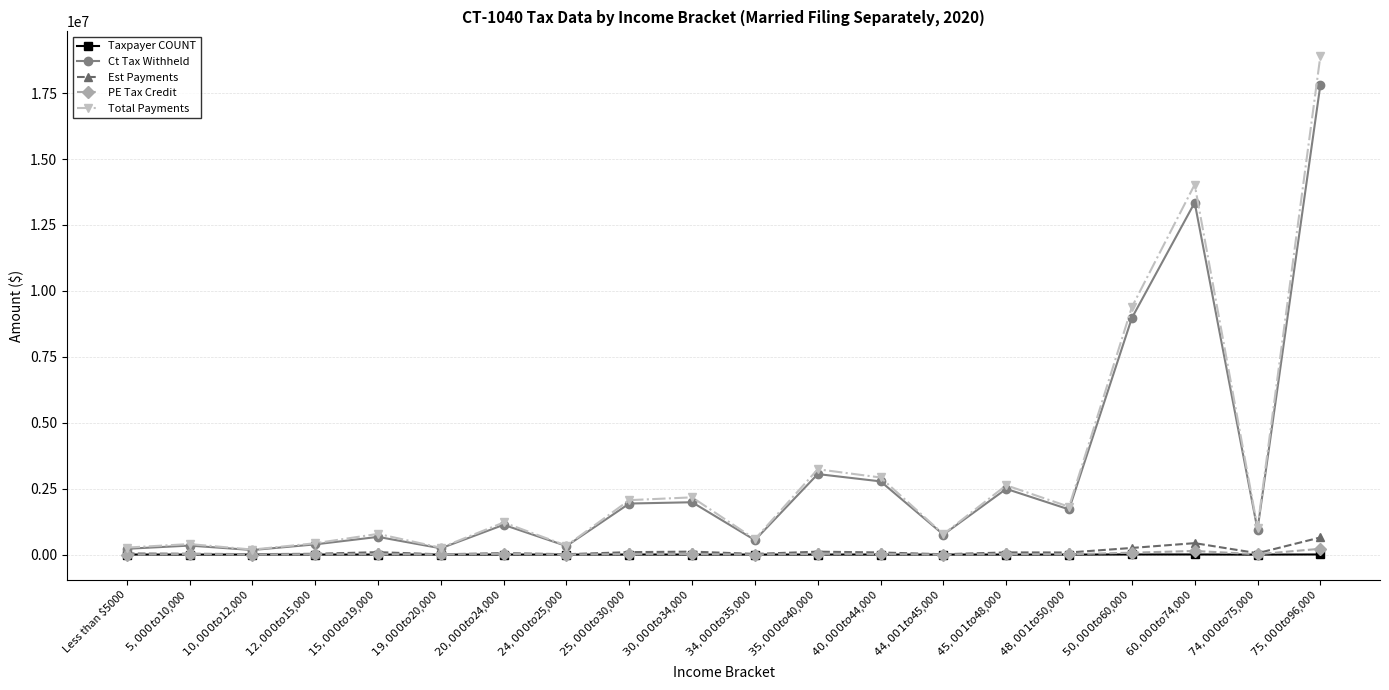

What is the maximum value for Total Payments?

18894692